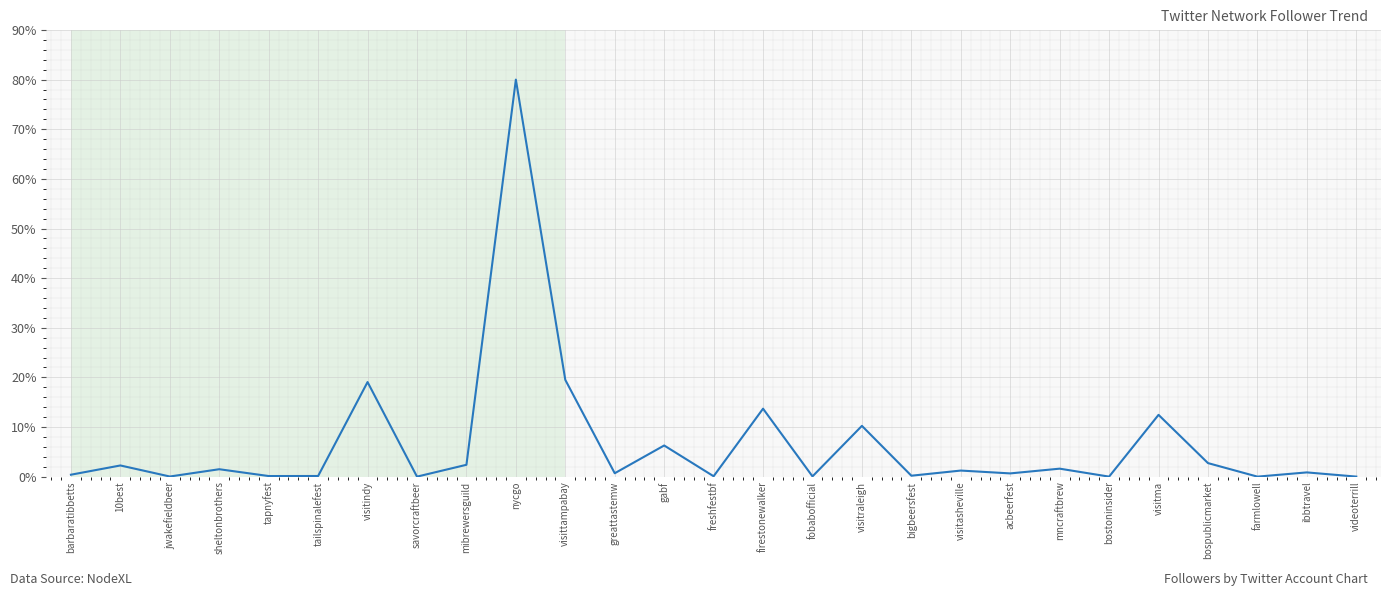

Is it true that the value at freshfestbf is 0.1?

True